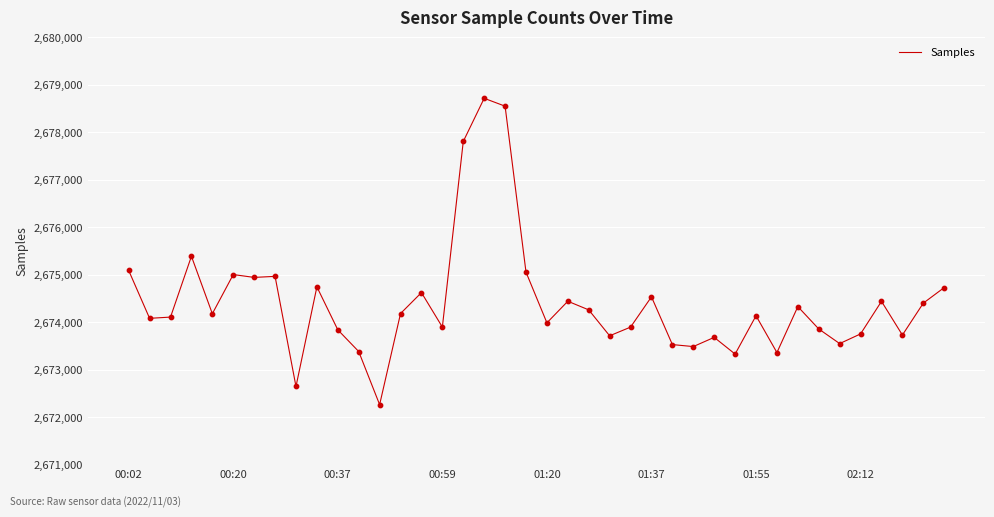

What is the minimum value shown in the chart?

2672264